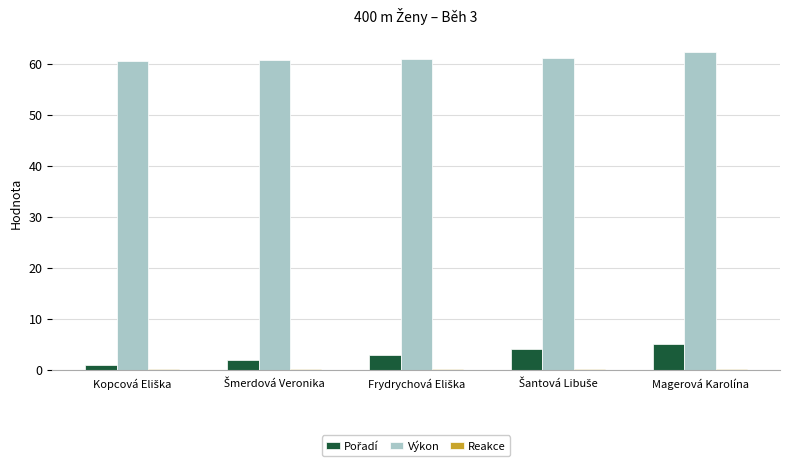

Which series has the largest total across all categories?

Výkon